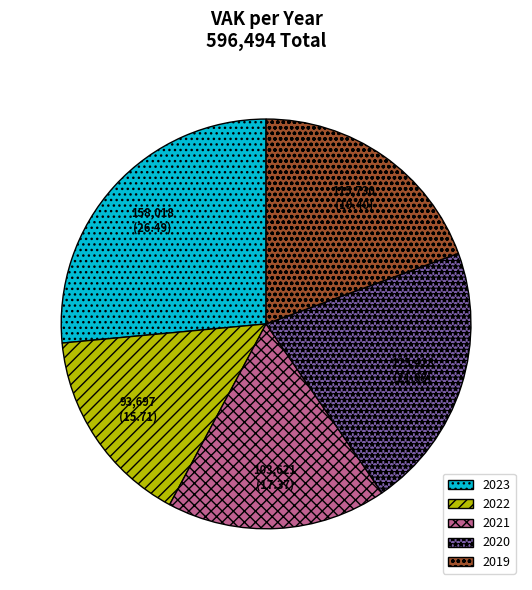

Which category has the smallest portion of the pie?

2022